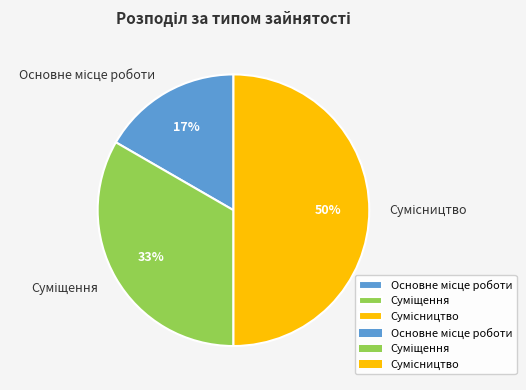

To the nearest percent, what is the average slice percentage?

33%